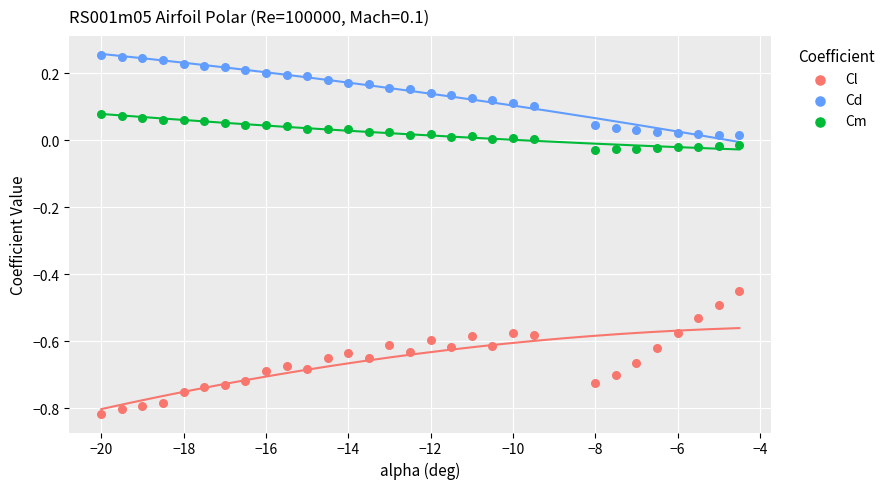

Which series contains the lowest Y value?

Cl